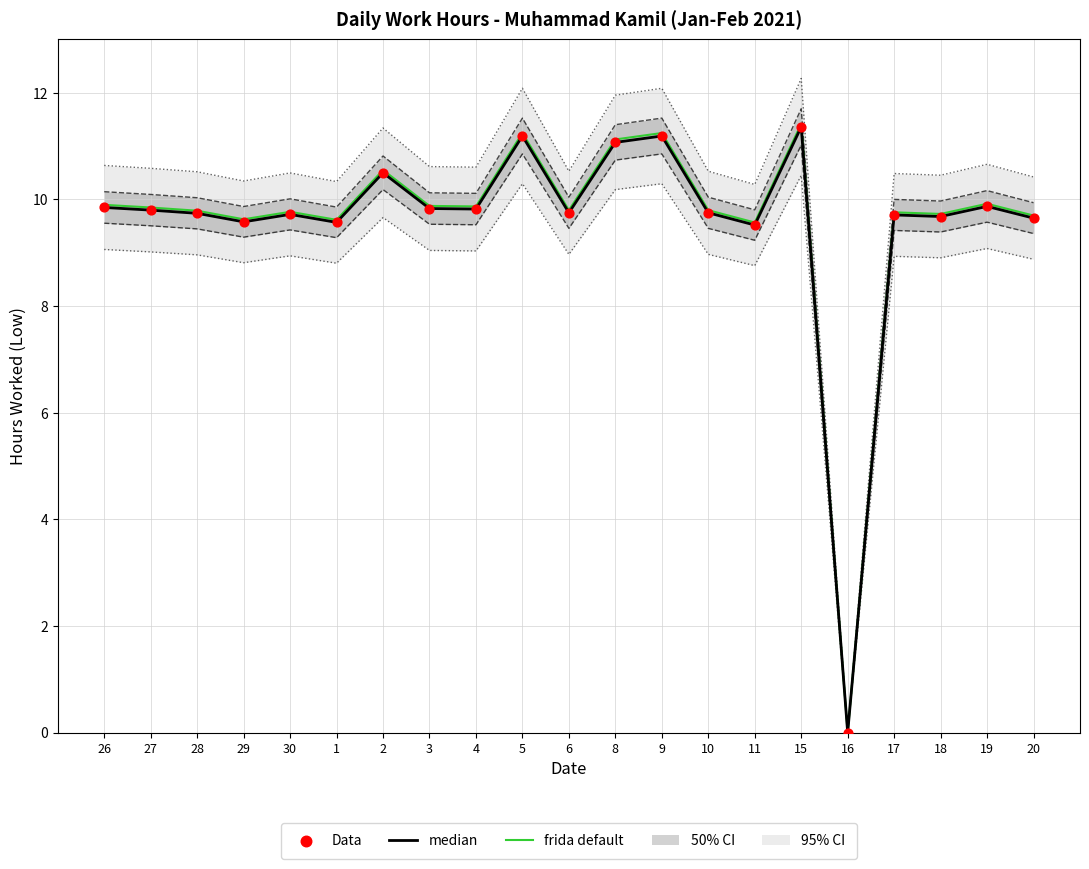

Which series has the largest total across all categories?

frida default